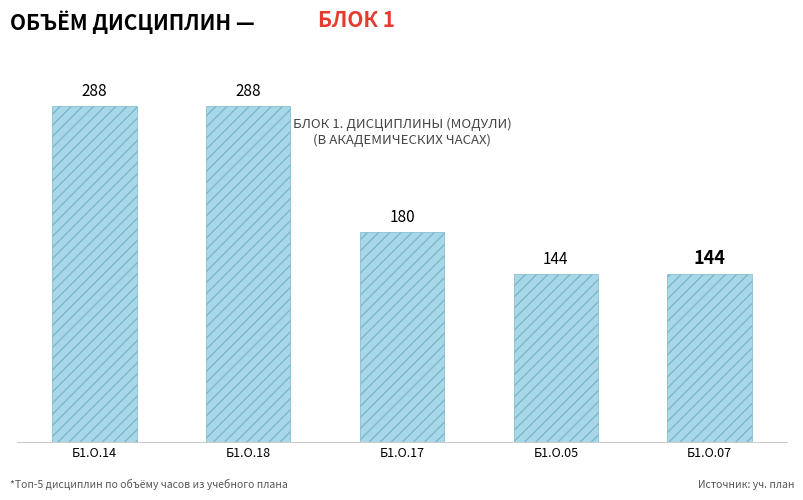

Reading left to right, what are all the values shown in this chart?

288	288	180	144	144